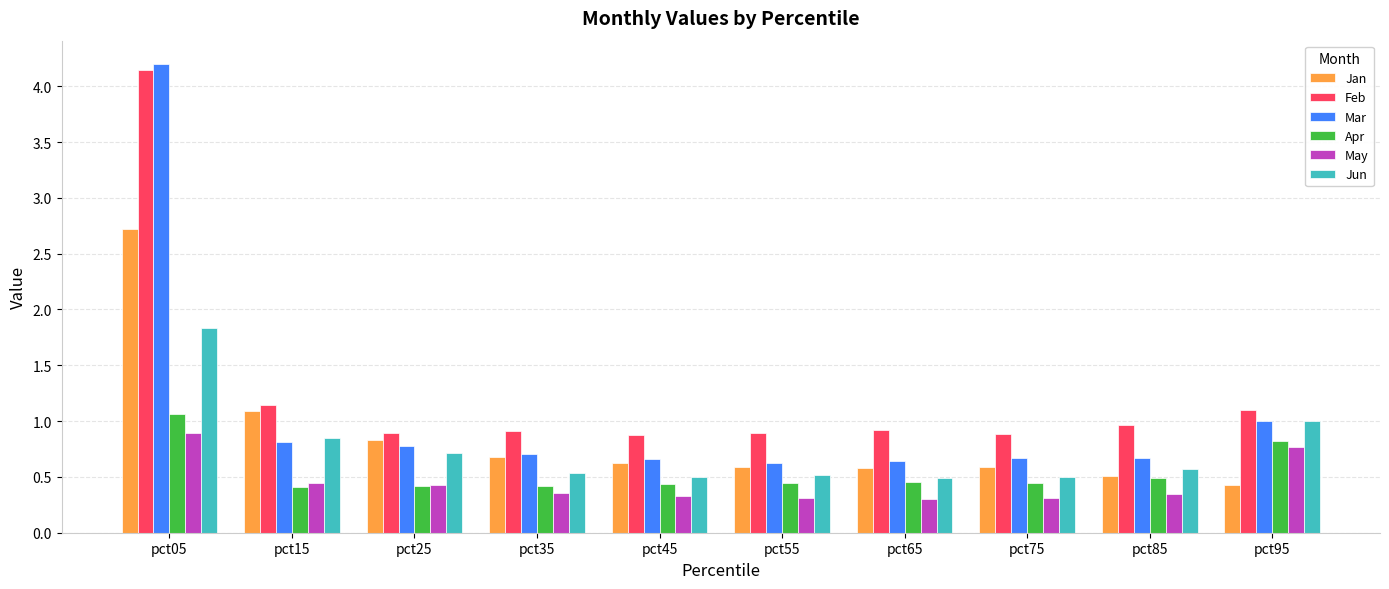

Which series has the largest total across all categories?

Feb